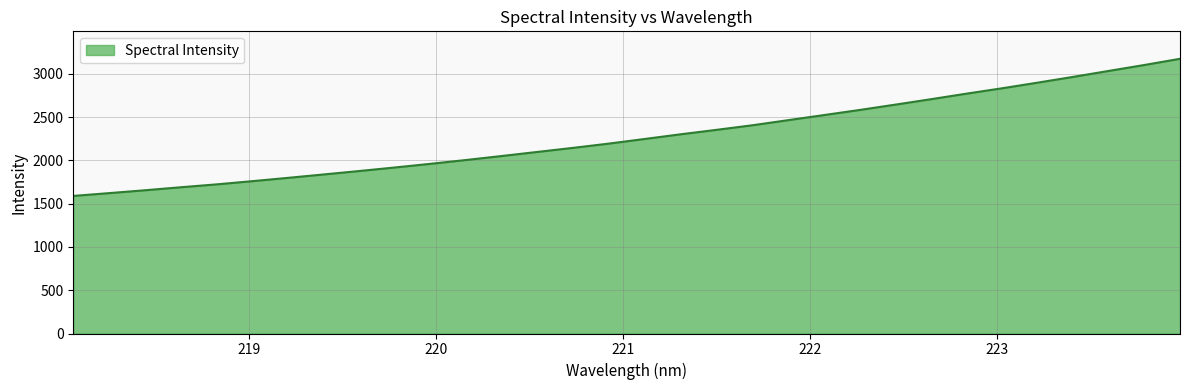

What is the greatest value displayed?

3174.8